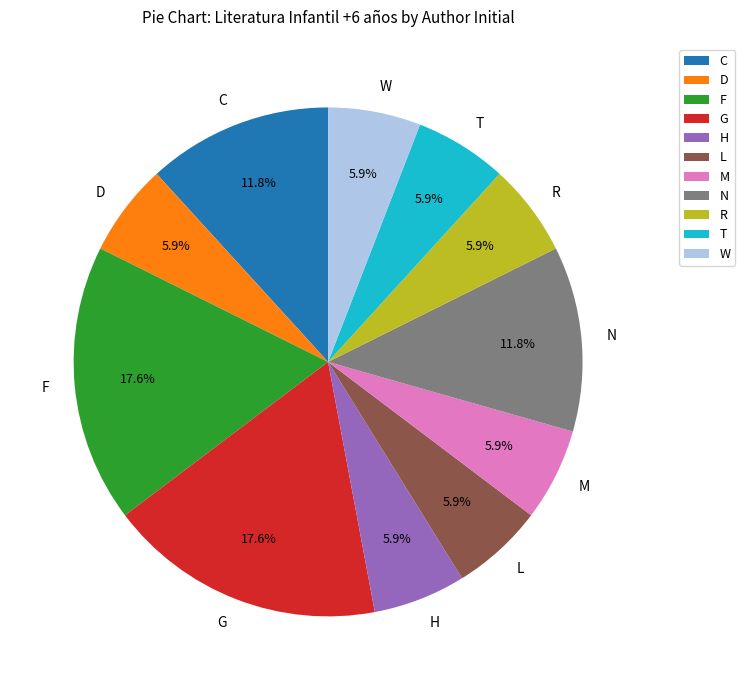

Is there a majority slice in this chart?

No